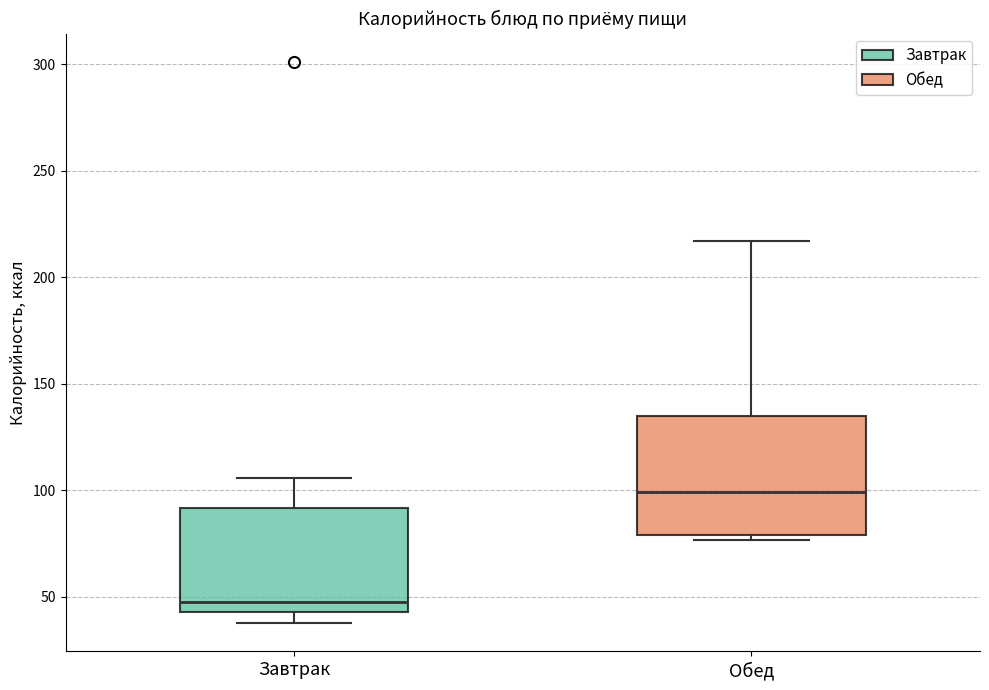

Where is the lower edge of the box for Завтрак on the y-axis? The values are not printed on the chart, so give them approximately, as read against the axis.

45